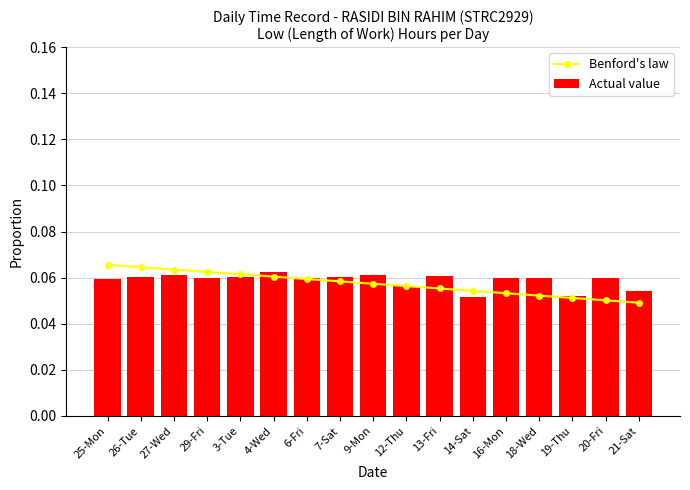

The value of Actual value at 14-Sat is 0.1. True or false?

True